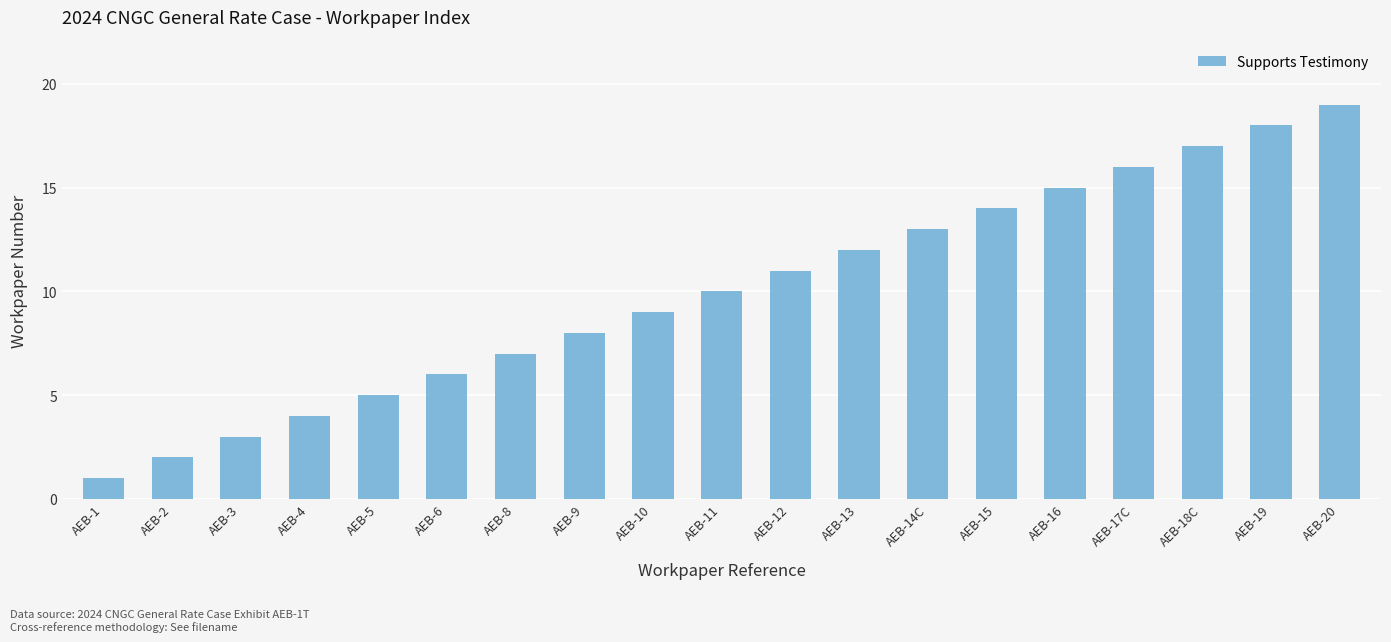

What is the ratio of the value at AEB-13 to the value at AEB-4?

3.0